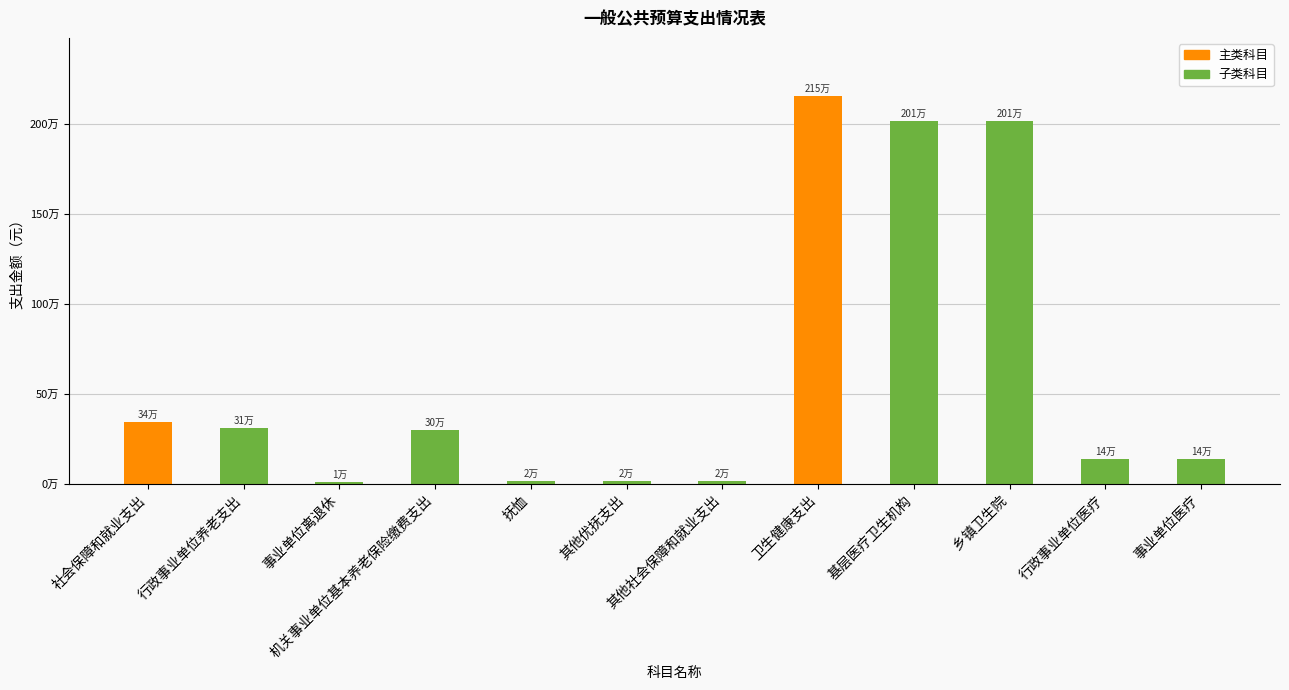

Between 抚恤 and 行政事业单位医疗, which is larger?

行政事业单位医疗